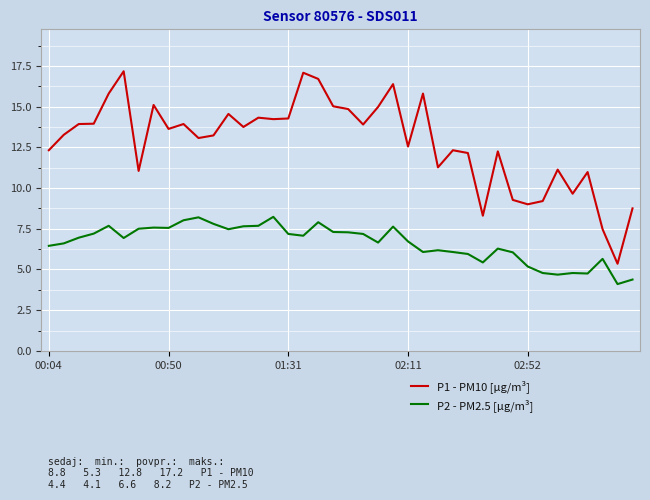

Count the number of data series in this chart.

2